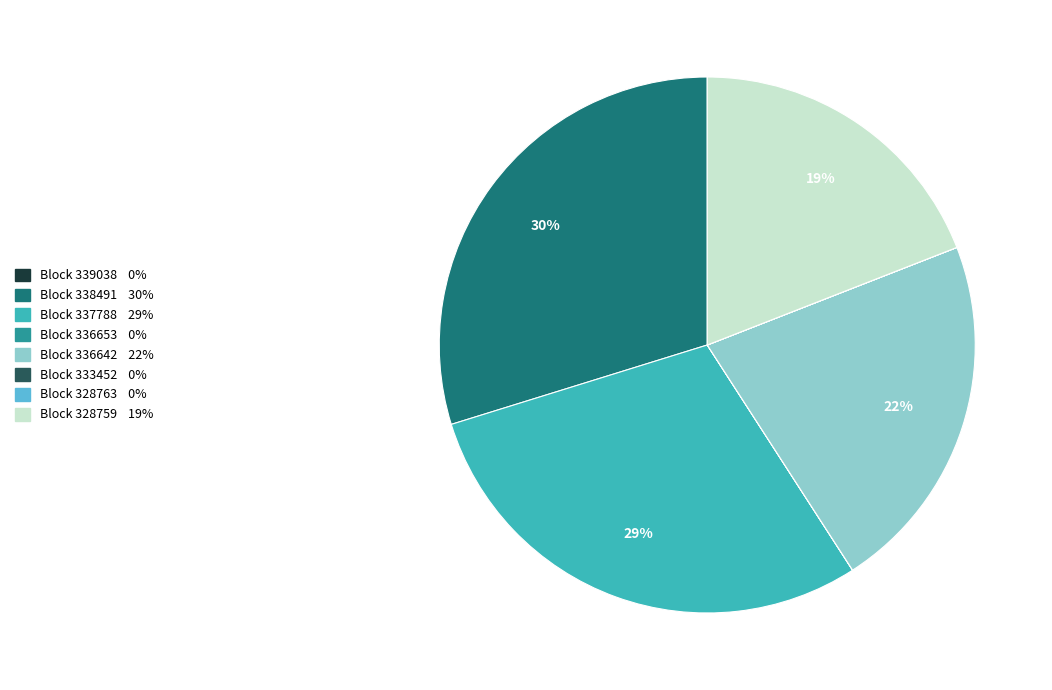

To the nearest percent, what is the difference between the largest and smallest slice percentages?

30%